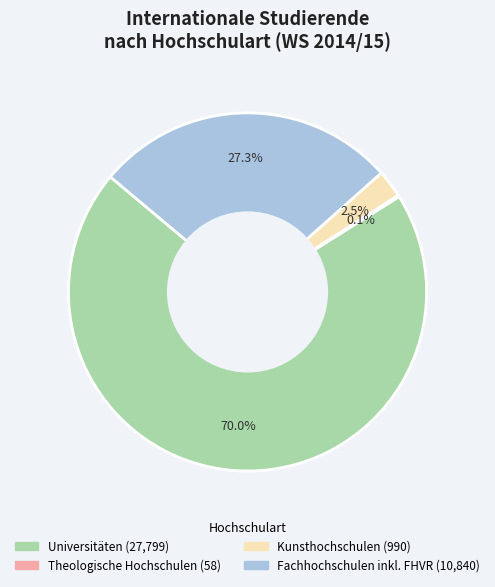

Which slice is the largest?

Universitäten